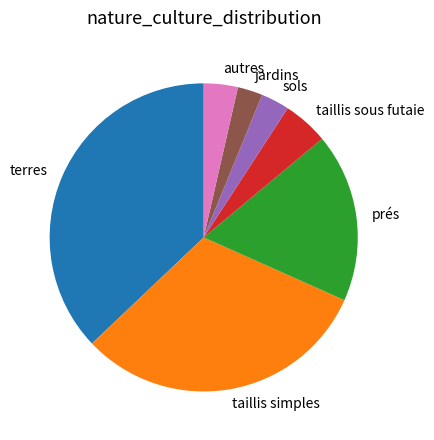

Combined, do taillis sous futaie and autres account for over 50%?

No